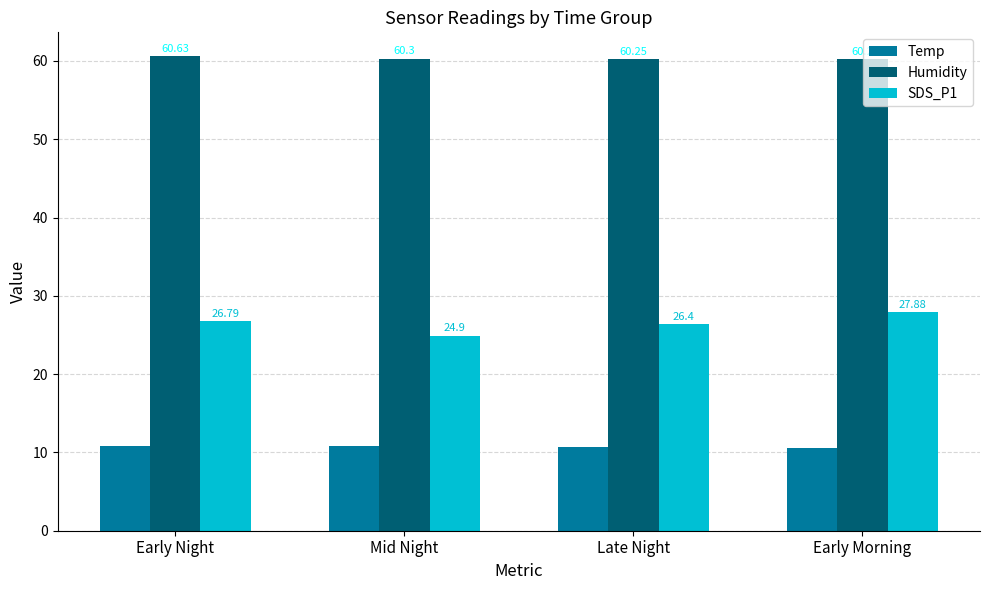

How many groups of bars are there?

4